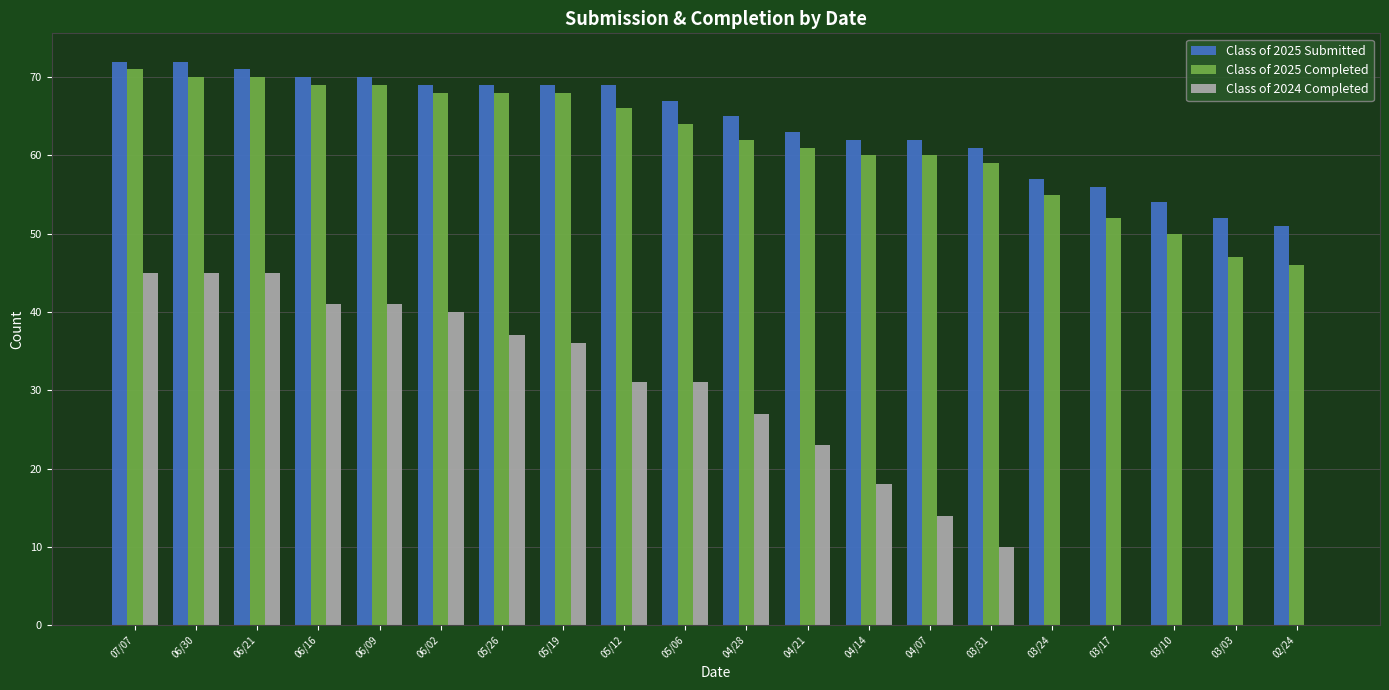

Which series has the largest total across all categories?

Class of 2025 Submitted